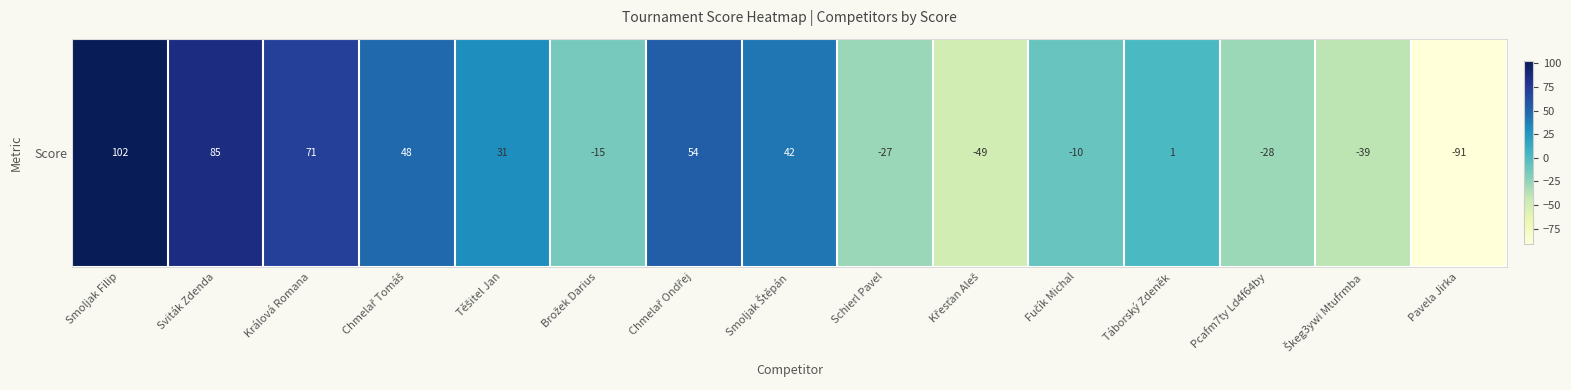

What is the smallest value displayed?

-91